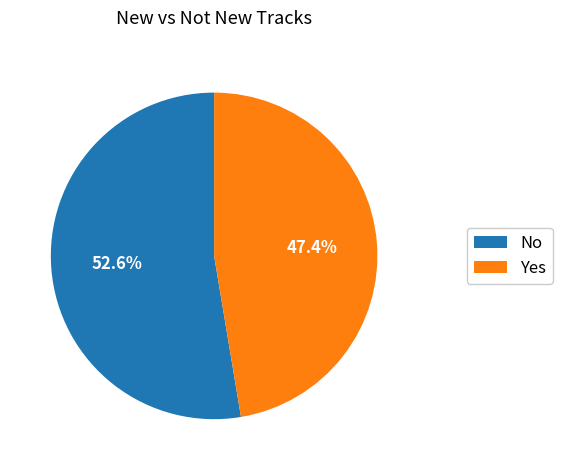

What is the total percentage of No and Yes?

100.0%